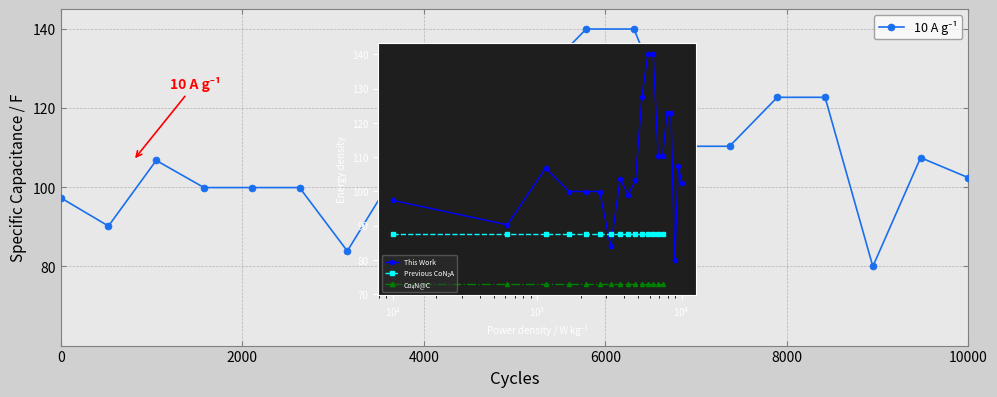

What is the average value?

107.4